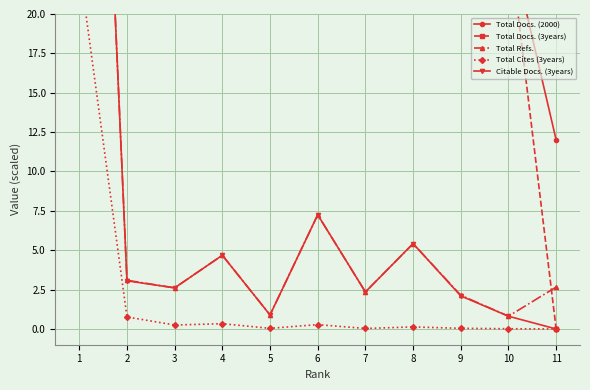

How many positive values does the Total Docs. (3years) series have?

10